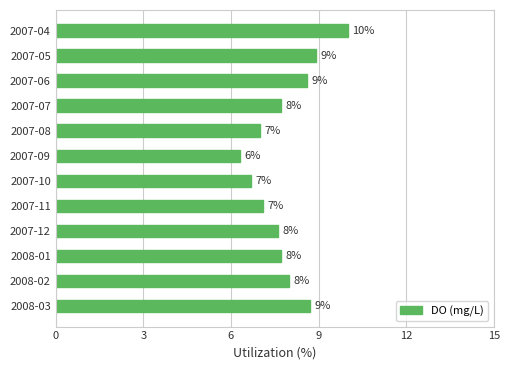

True or false: the data shows 8.6 at 2007-06.

True